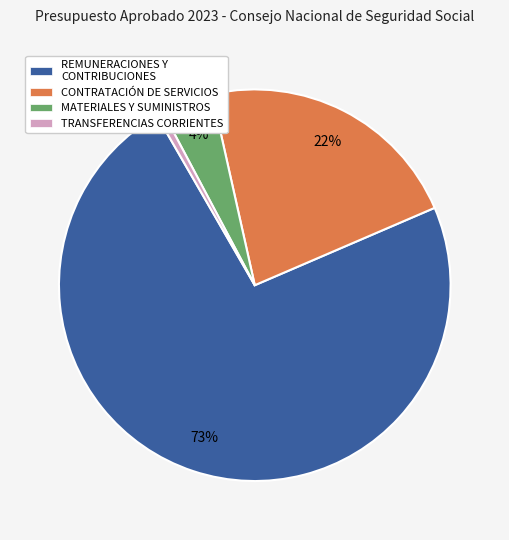

What is the ratio of the value at MATERIALES Y SUMINISTROS to the value at CONTRATACIÓN DE SERVICIOS?

0.2